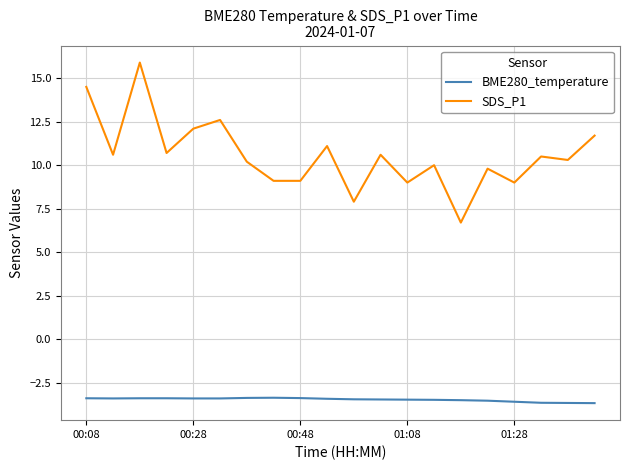

What is the minimum value shown in the chart?

-3.7